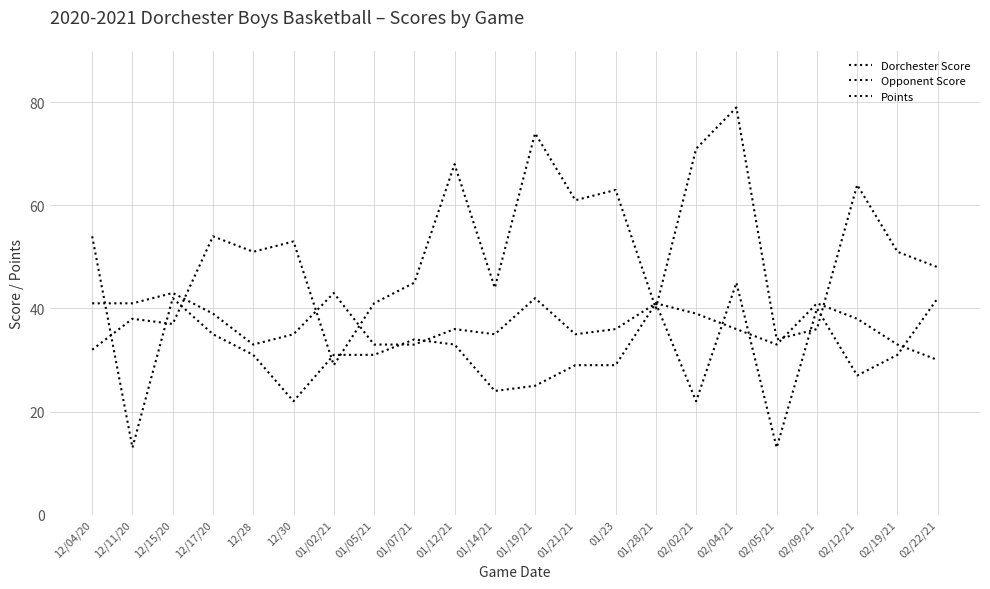

What is the value of the Dorchester Score point at the 12th from the left?

25